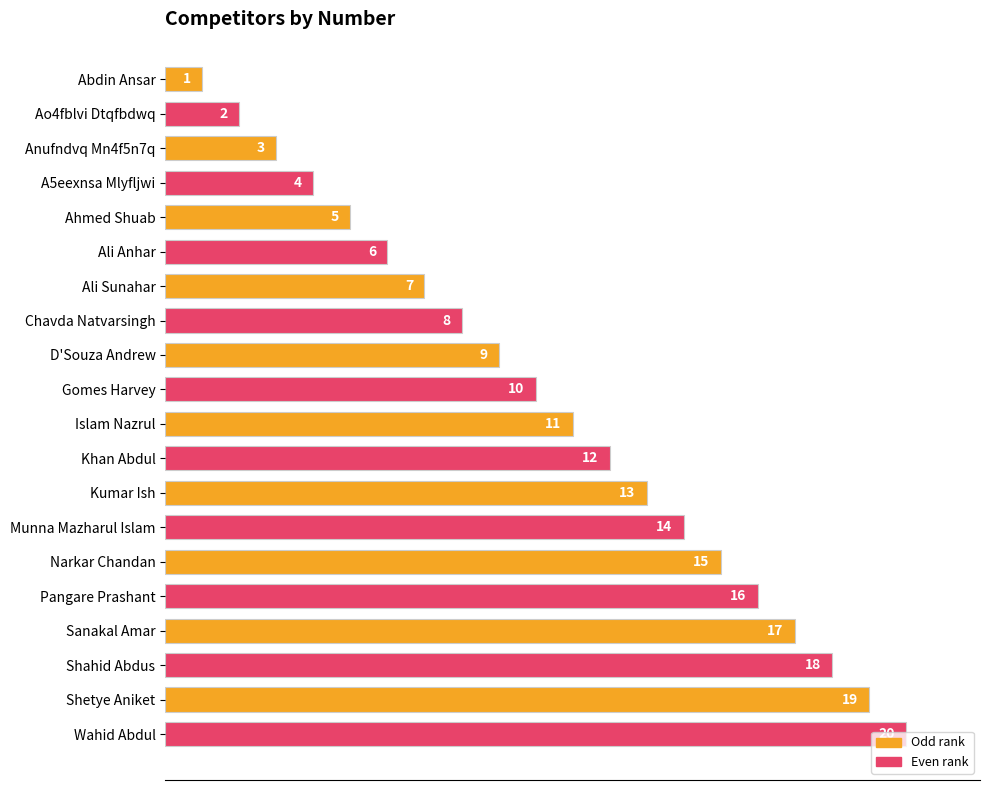

How many data points does each series have?

20